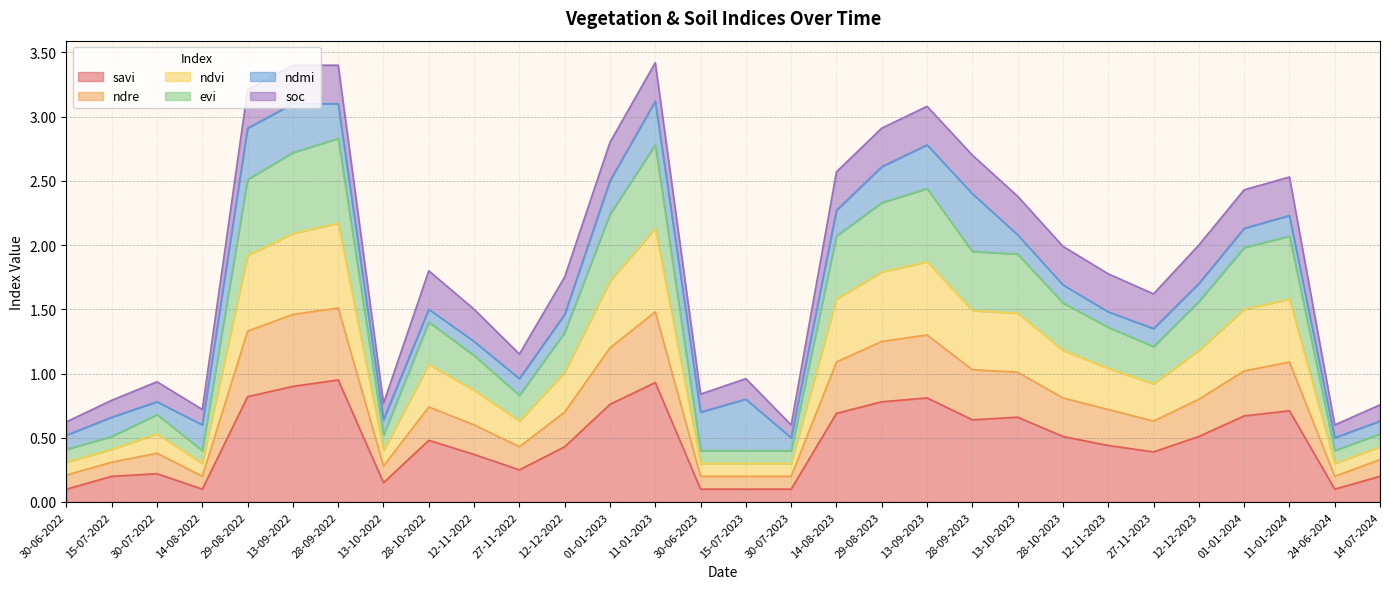

Count the number of categories in the chart.

30